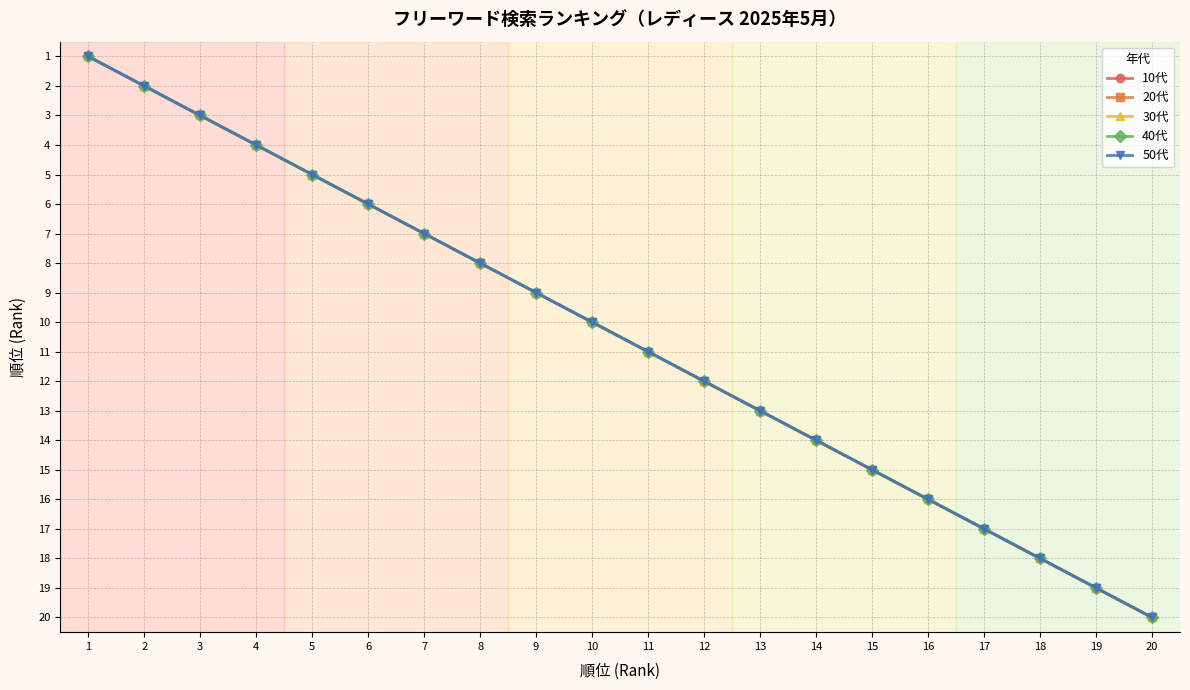

What is the value of the 10代 point at the 15th from the left?

15